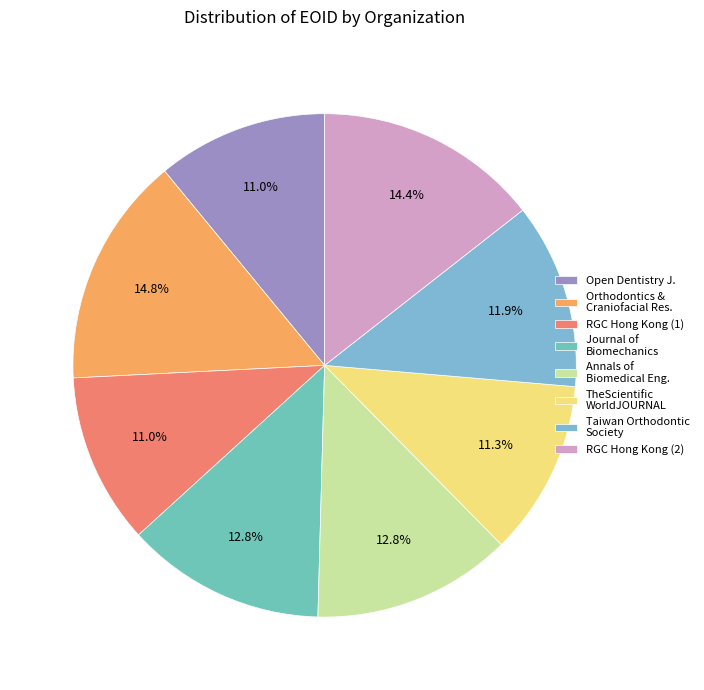

How many slices are in this pie chart?

8